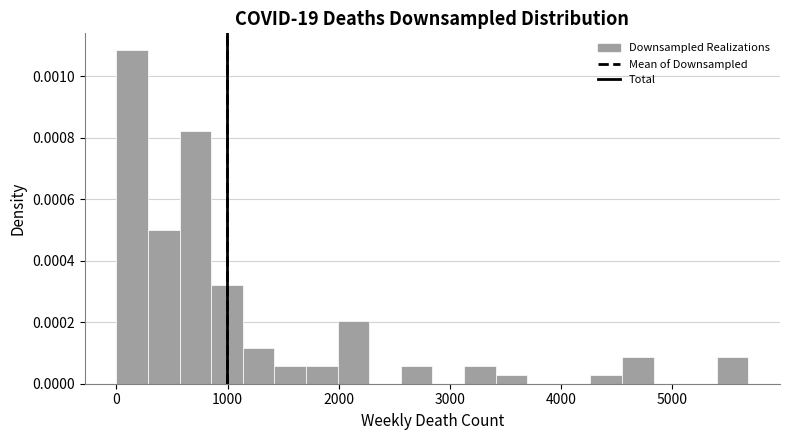

Read against the x-axis, roughly where is the centre of the tallest bar?

100